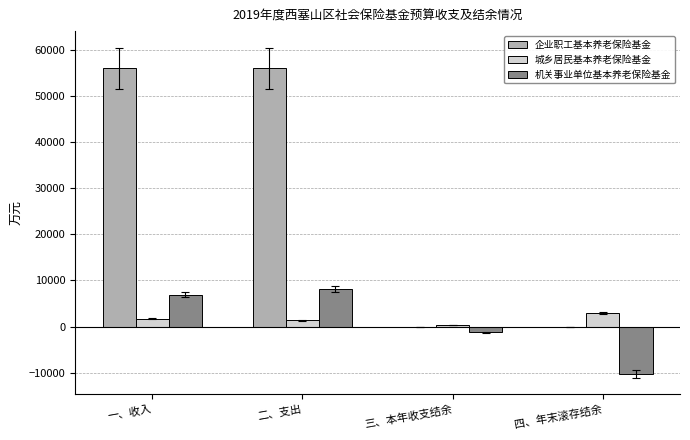

What is the sum of all 企业职工基本养老保险基金 values?

112000